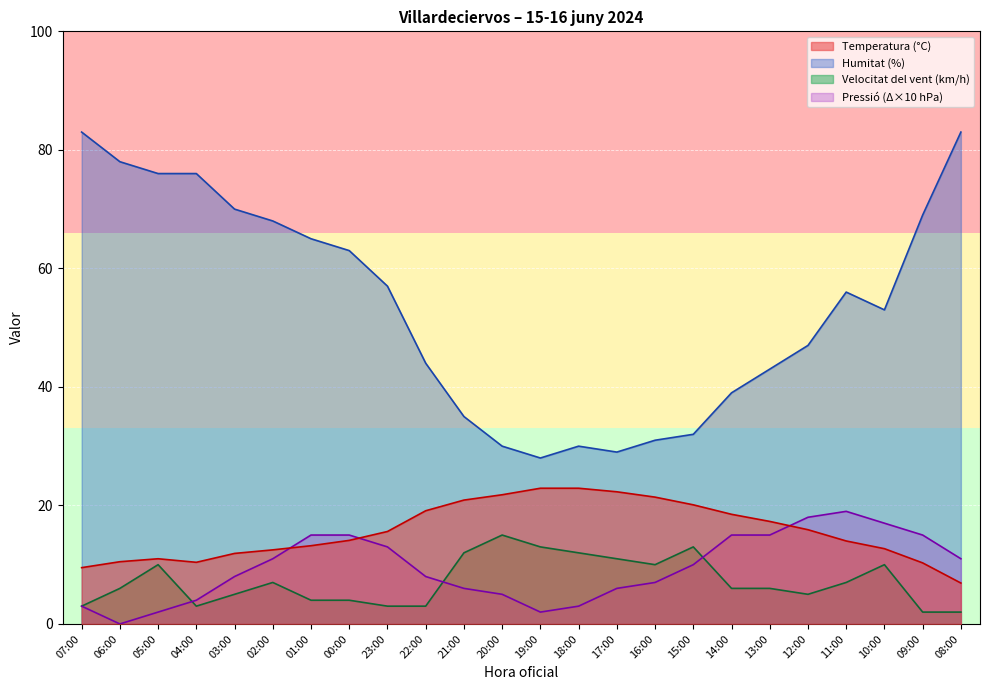

What is the sum of the Pressió (hPa) values at 15:00 and 16:00?

17.0